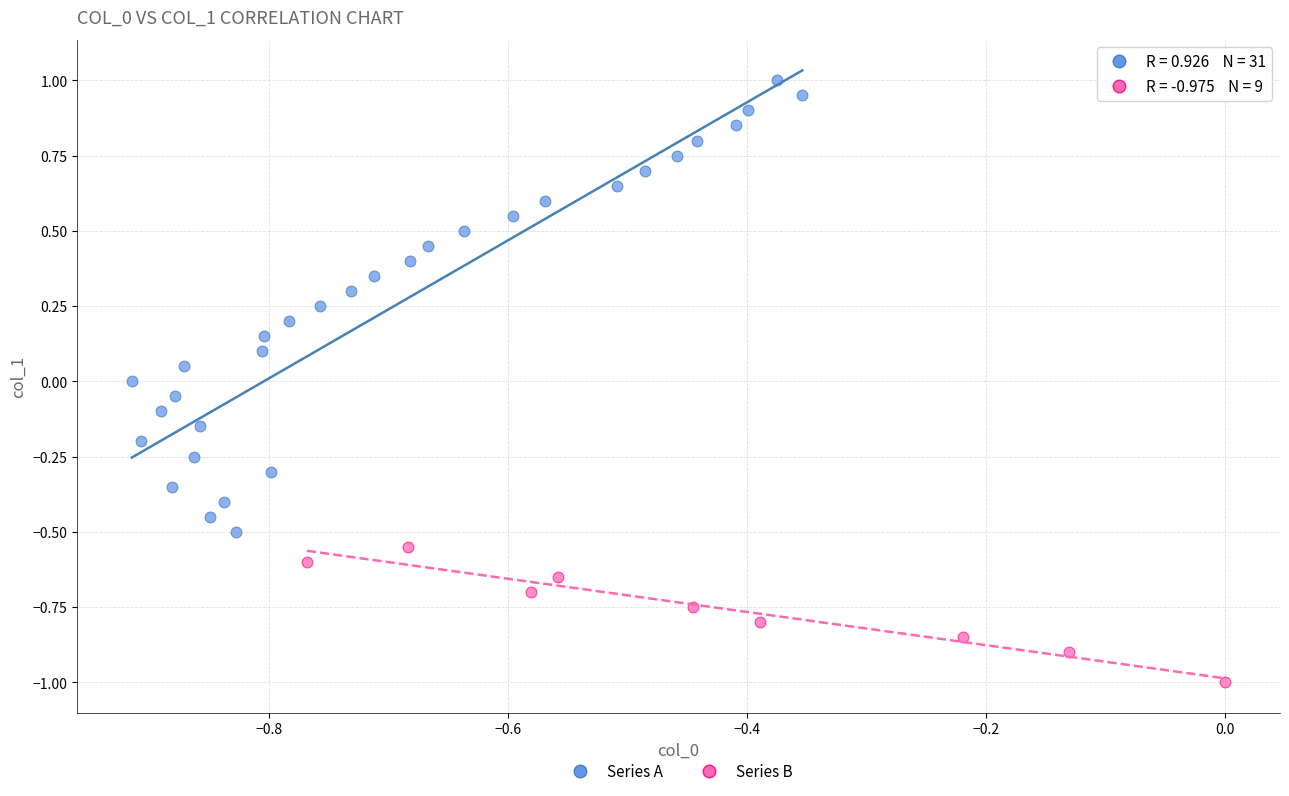

Which series has the widest spread of Y values?

Series A